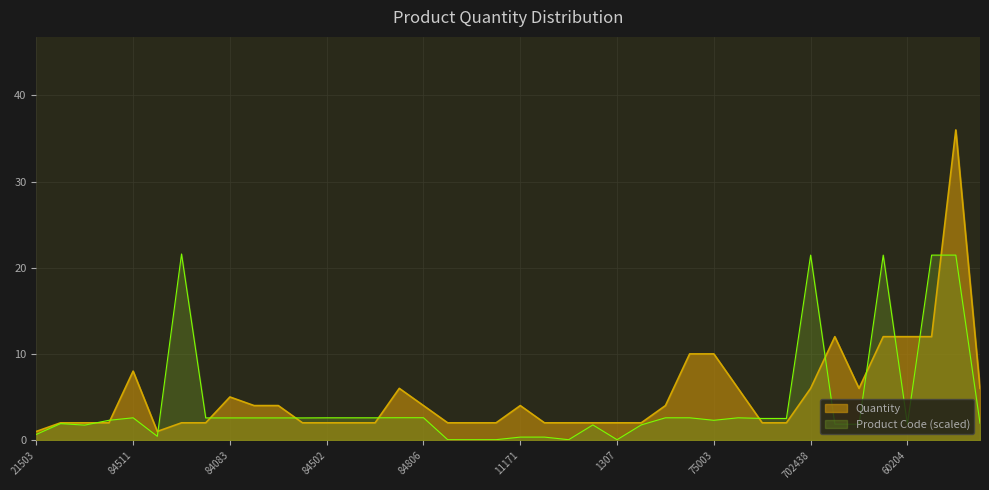

The value of Product Code at 60204 is 1.8. True or false?

True